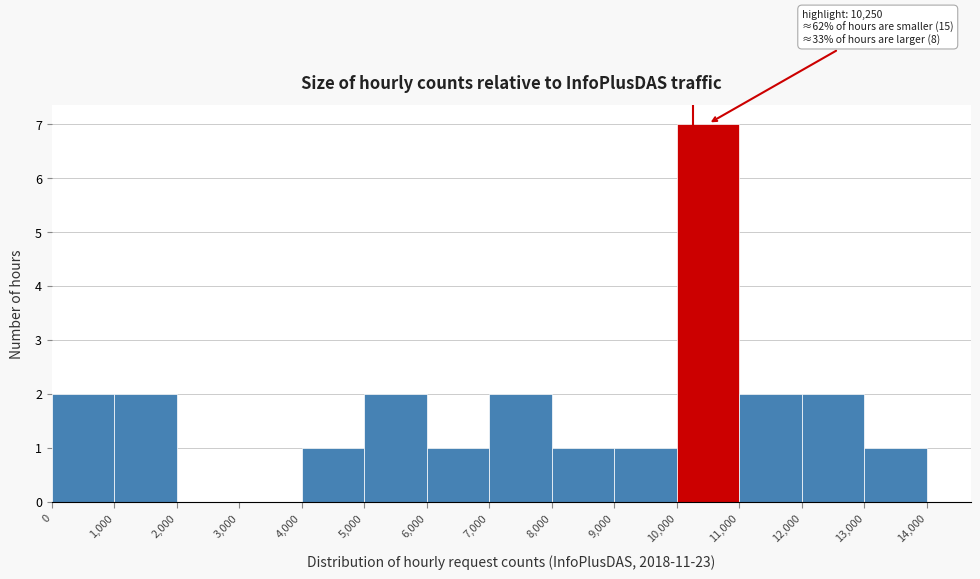

Over which range of the x-axis is the bar tallest?

10,000 to 11,000